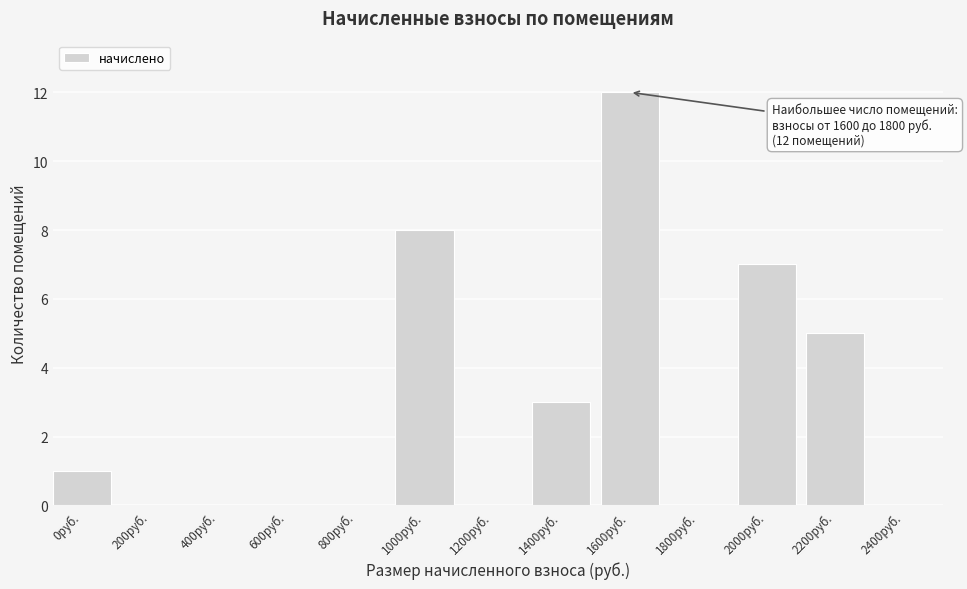

Reading right to left, what are all the values shown in this chart?

2400руб.=0	2200руб.=5	2000руб.=7	1800руб.=0	1600руб.=12	1400руб.=3	1200руб.=0	1000руб.=8	800руб.=0	600руб.=0	400руб.=0	200руб.=0	0руб.=1